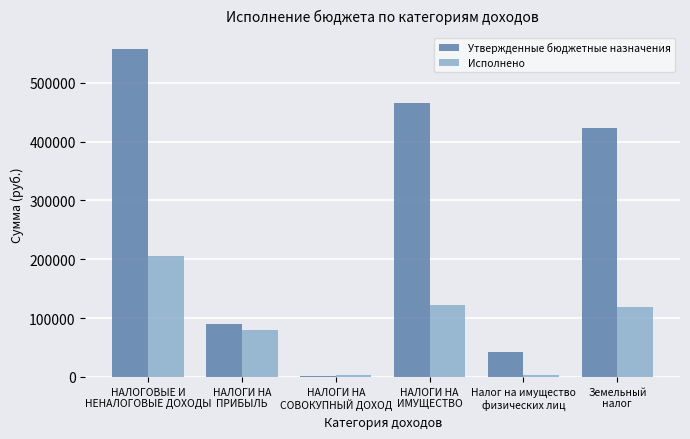

The value of Исполнено at НАЛОГИ НА
ИМУЩЕСТВО is 121721.0. True or false?

True